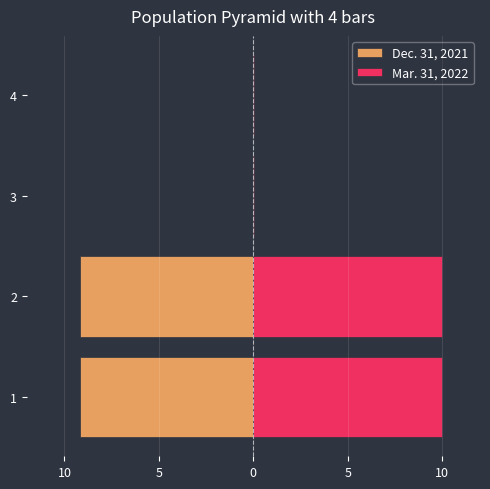

True or false: Dec. 31, 2021 has a value of -0.0 at 5.

False